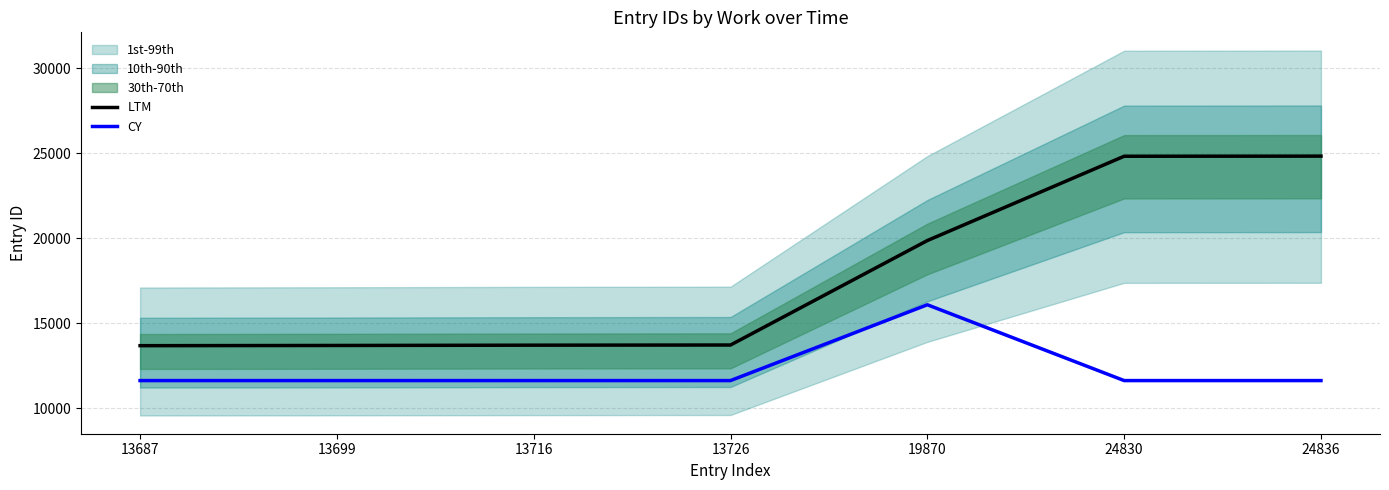

Reading left to right, extract all data points from this chart.

LTM: 13687=13687.0	13699=13699.0	13716=13716.0	13726=13726.0	19870=19870.0	24830=24830.0	24836=24836.0
CY: 13687=11633.9	13699=11633.9	13716=11633.9	13726=11633.9	19870=16093.5	24830=11633.9	24836=11633.9